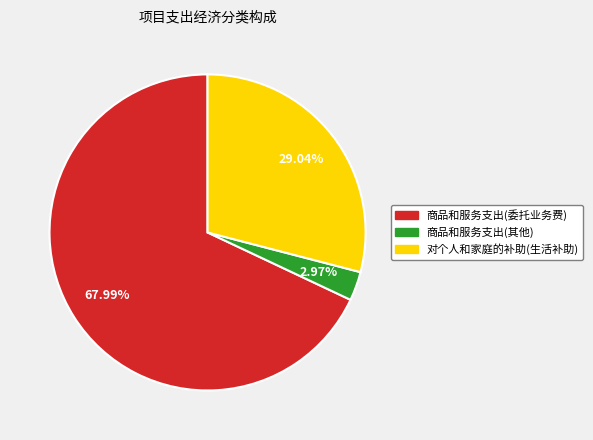

To the nearest percent, what is the average slice percentage?

33%